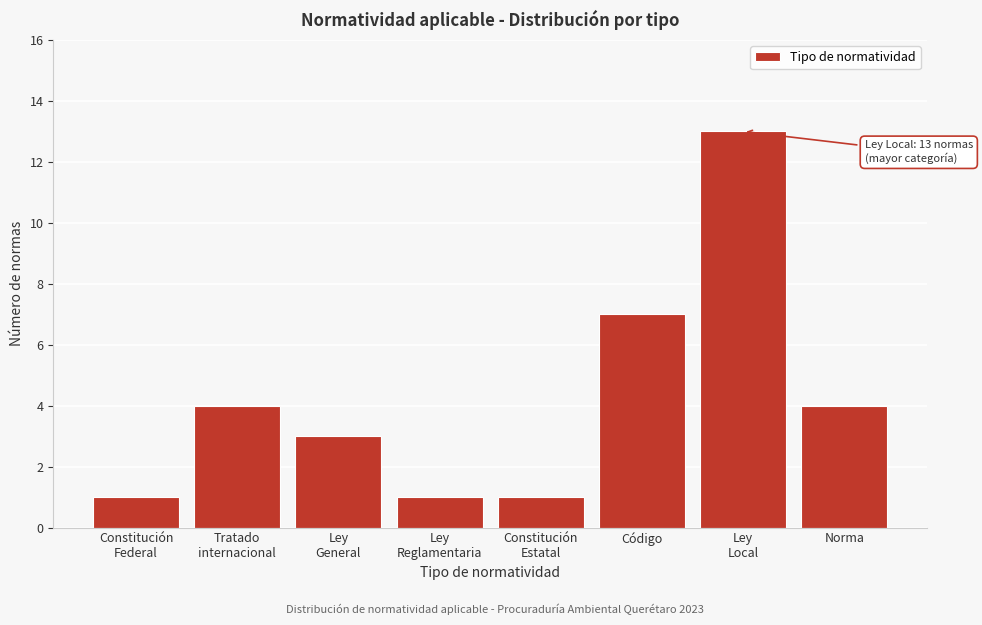

Reading left to right, list all the values displayed in this chart.

1	4	3	1	1	7	13	4